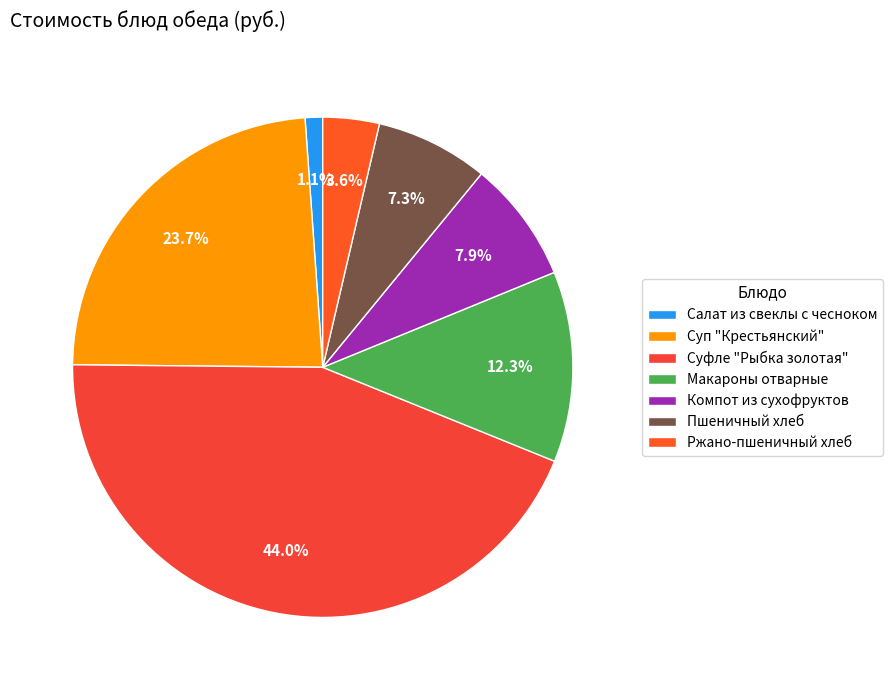

Is Пшеничный хлеб the majority of the pie?

No